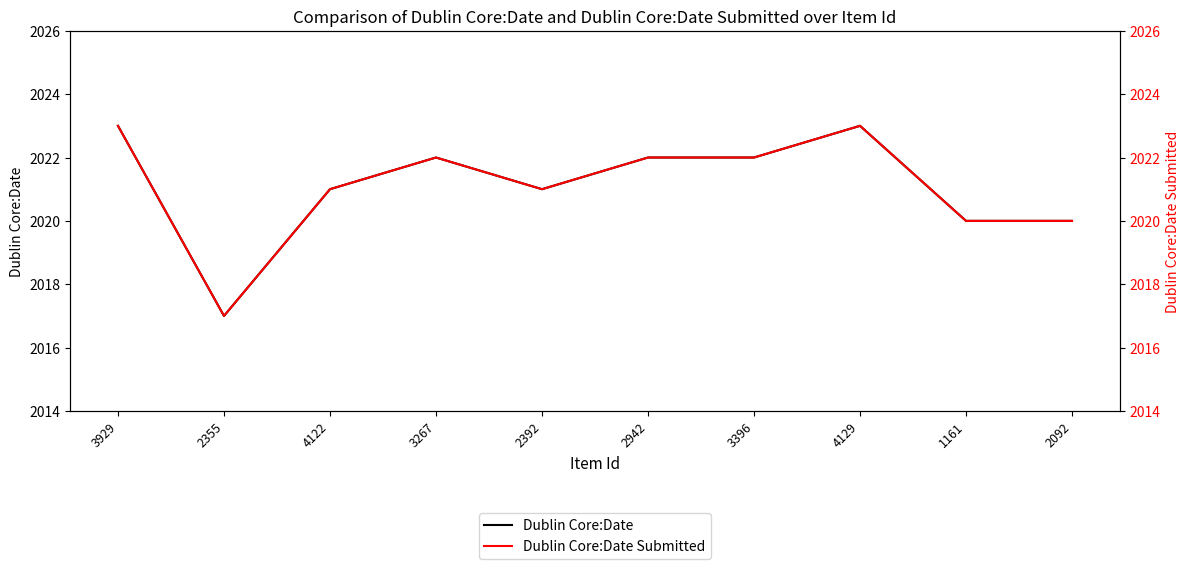

What are all the series names shown in the legend?

Dublin Core:Date, Dublin Core:Date Submitted